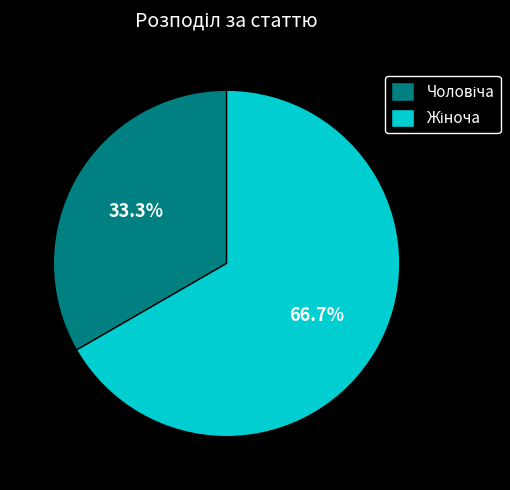

Does any single category account for the majority?

Yes